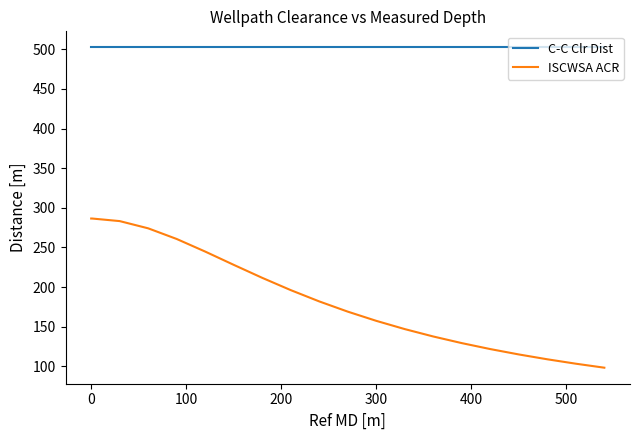

Reading left to right, transcribe all the data shown in this chart.

C-C Clr Dist: 502.5	502.5	502.5	502.5	502.5	502.5	502.5	502.5	502.5	502.5	502.5	502.5	502.5	502.5	502.5	502.5	502.5	502.5	502.5	502.5
ISCWSA ACR: 286.5	286.5	283.3	274.1	260.7	244.8	228.1	211.7	196.2	182.0	169.0	157.4	147.0	137.7	129.3	121.8	115.0	108.9	103.4	98.3